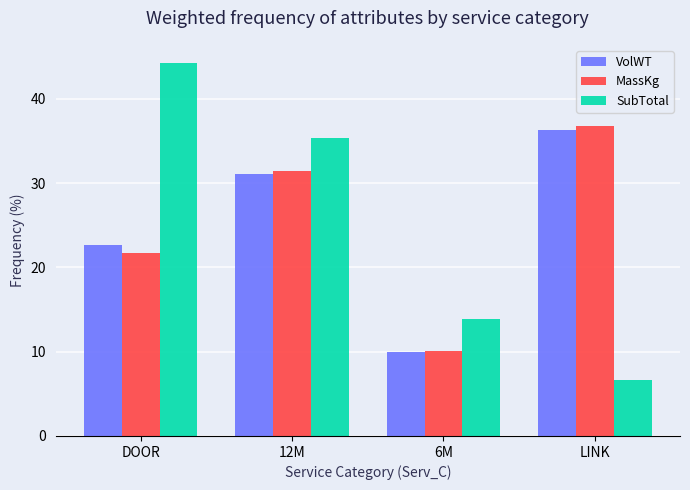

Is it true that VolWT equals 63.3 at LINK?

False